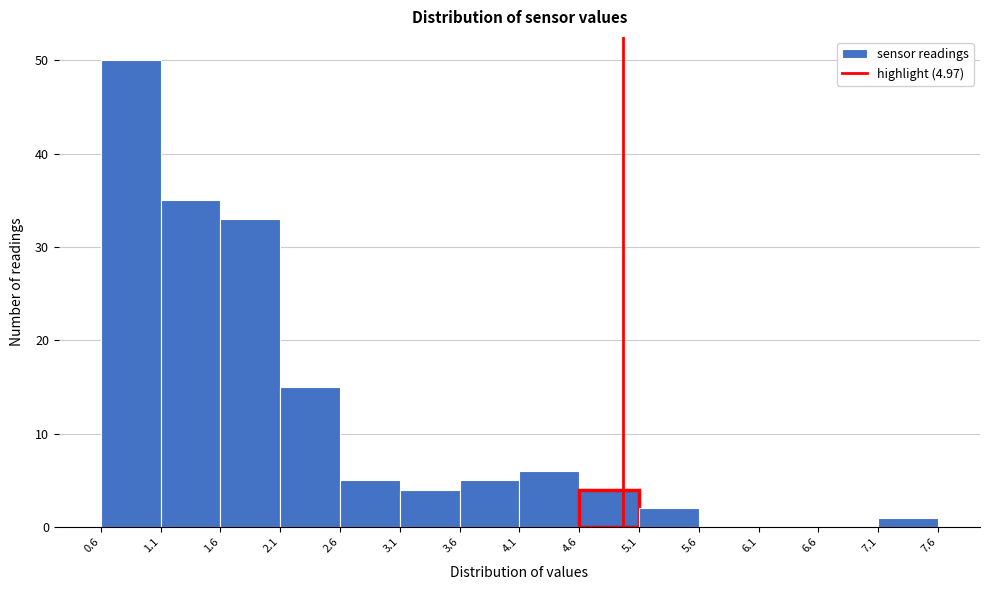

Over which range of the x-axis is the bar tallest?

0.6 to 1.1